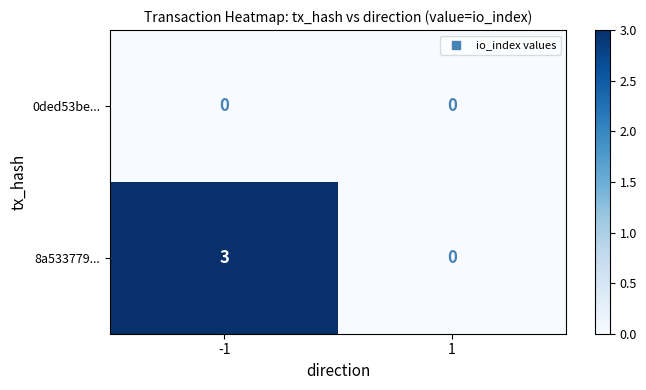

At how many categories does at least one series exceed 2?

1